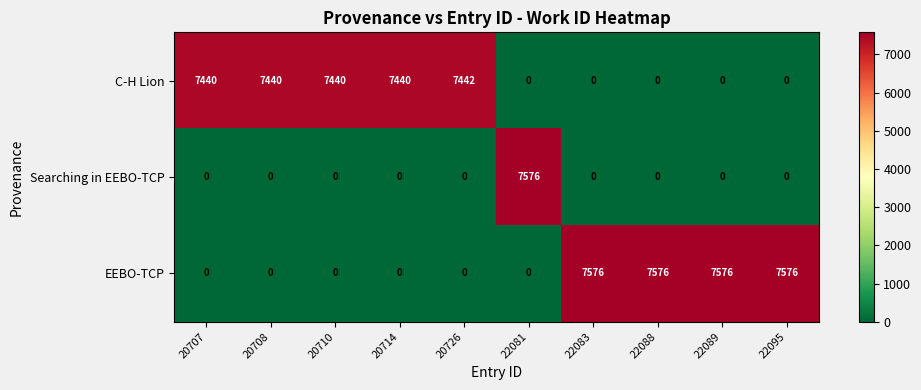

What is the average value of the EEBO-TCP series?

3030